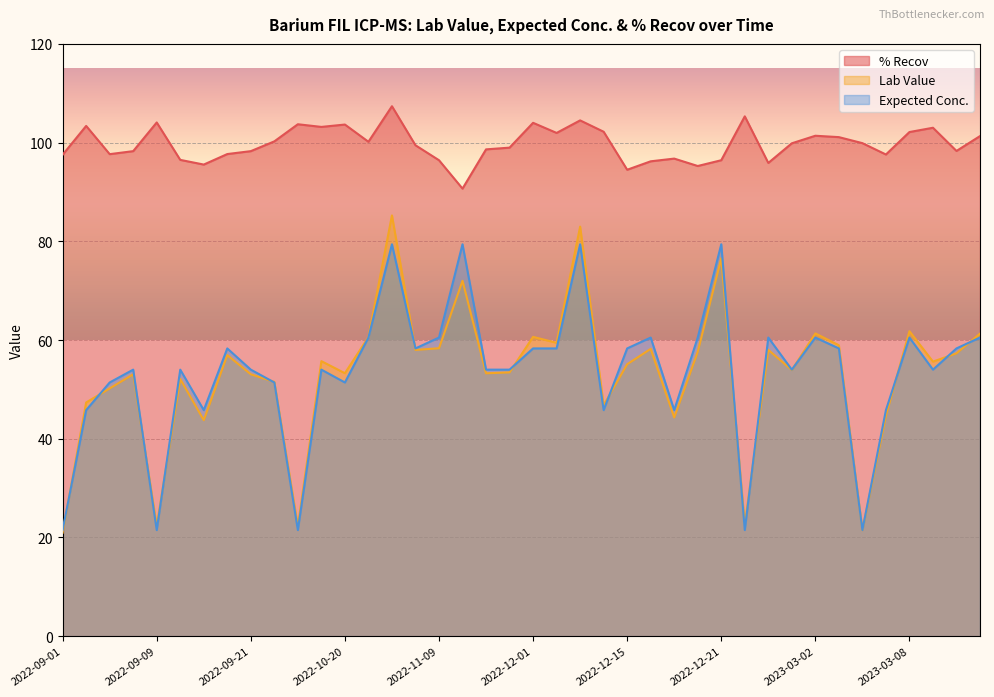

Which series has the largest total across all categories?

% Recov